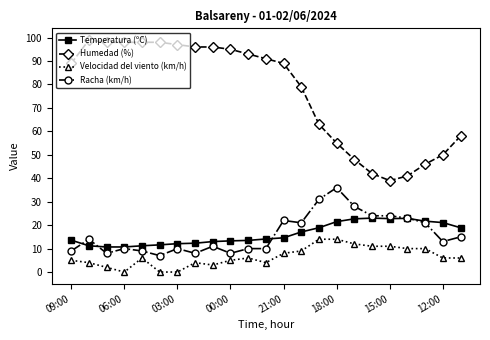

What is the value of the Temperatura (ºC) point at the 20th from the left?

22.9